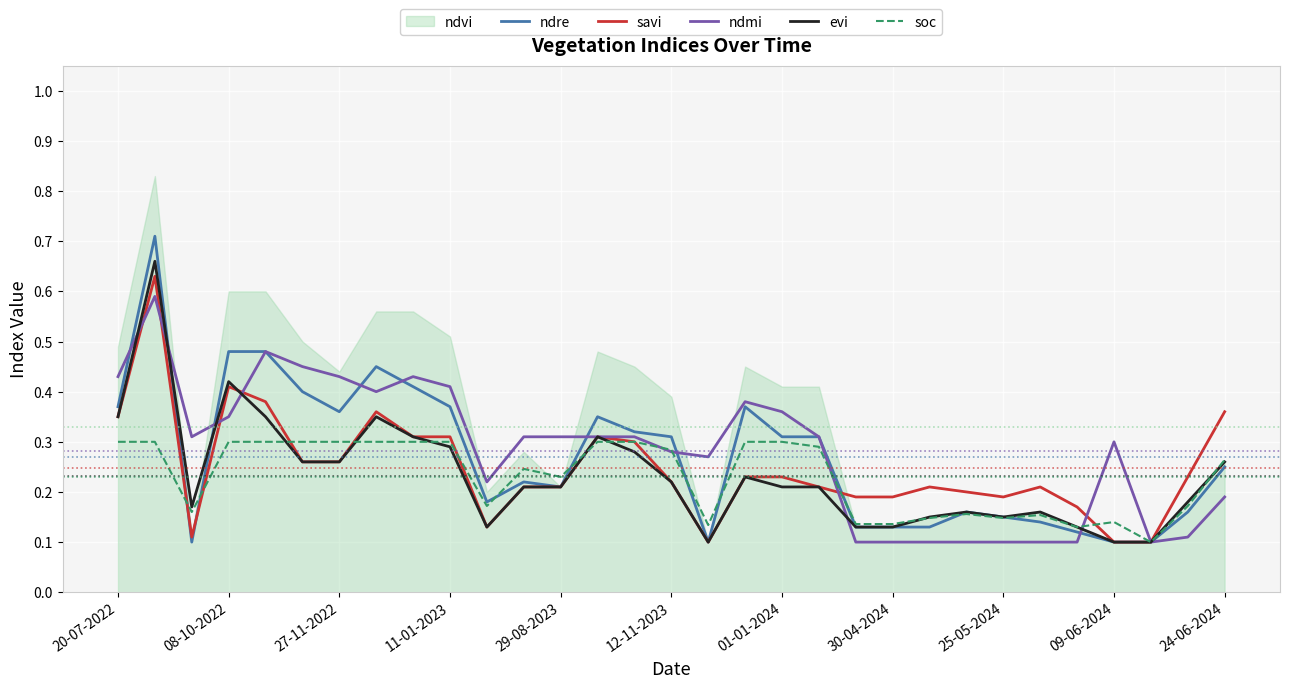

The evi series shows 0.3 at 01-01-2024. True or false?

False